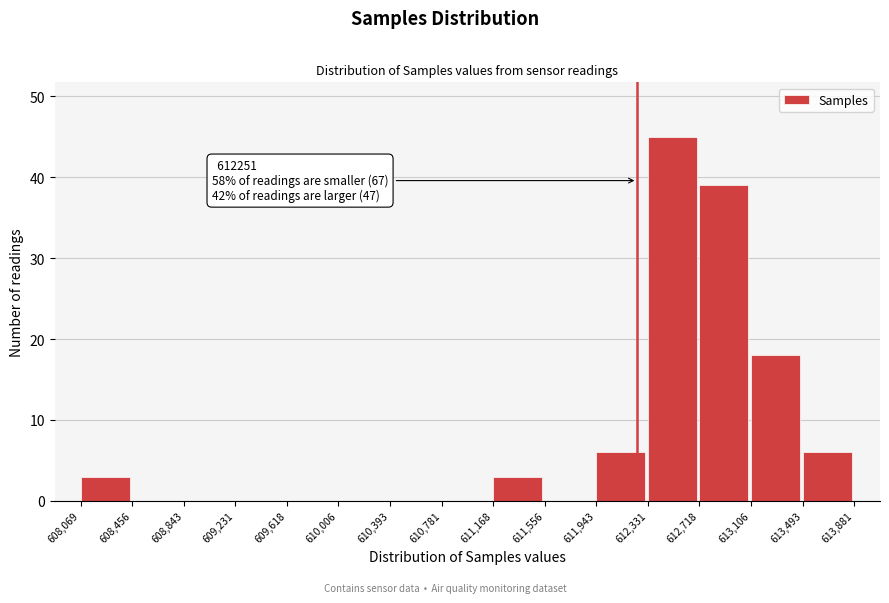

Which range on the x-axis has the tallest bar?

612,331 to 612,718